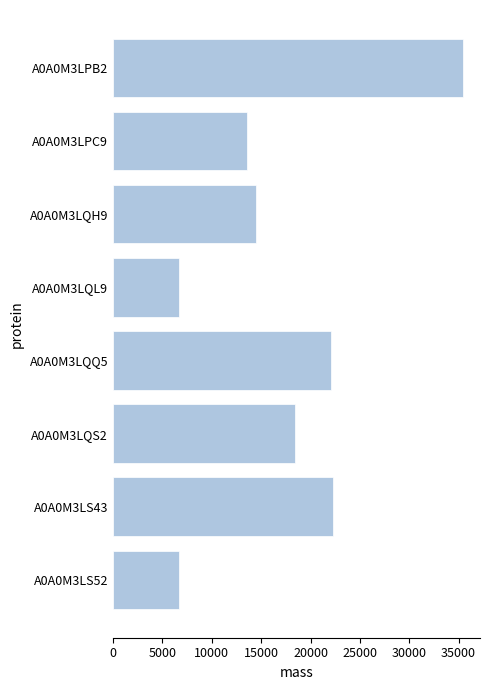

What is the ratio of the value at A0A0M3LS43 to the value at A0A0M3LQL9?

3.3